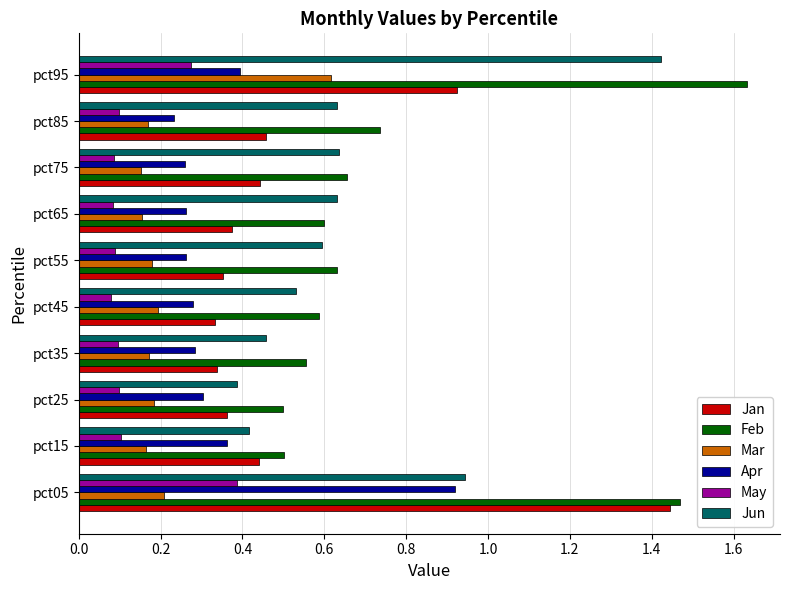

The Jan series shows 0.6 at pct15. True or false?

False